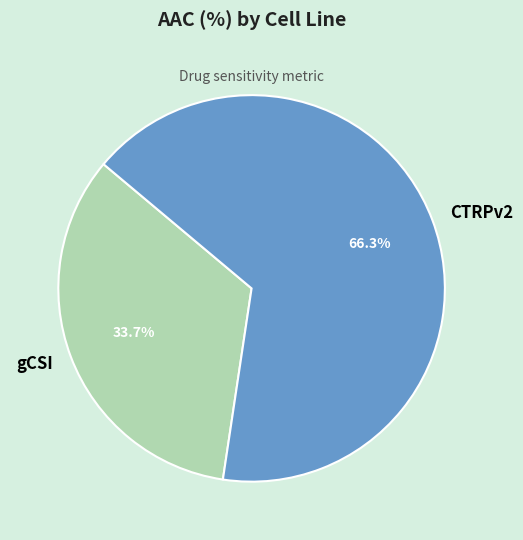

Which slice is the largest?

CTRPv2